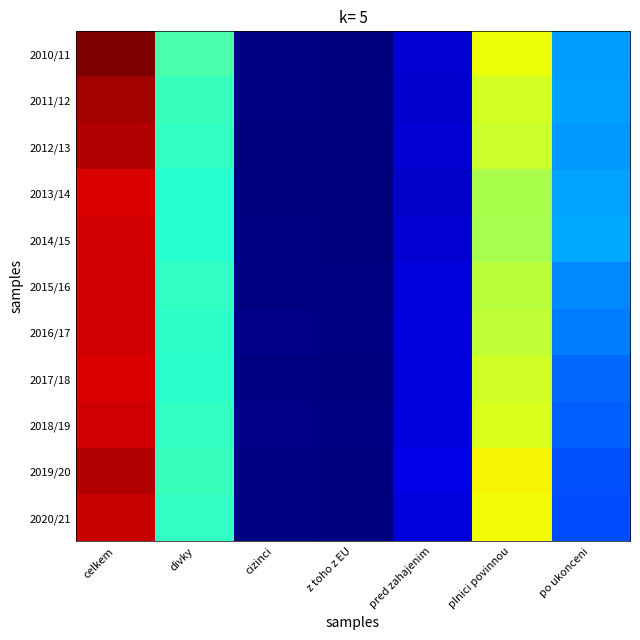

Reading left to right, transcribe all the data shown in this chart.

2010/11: celkem=1.0	divky=0.4	cizinci=0.0	z toho z EU=0.0	pred zahajenim=0.1	plnici povinnou=0.6	po ukonceni=0.3
2011/12: celkem=1.0	divky=0.4	cizinci=0.0	z toho z EU=0.0	pred zahajenim=0.1	plnici povinnou=0.6	po ukonceni=0.3
2012/13: celkem=1.0	divky=0.4	cizinci=0.0	z toho z EU=0.0	pred zahajenim=0.1	plnici povinnou=0.6	po ukonceni=0.3
2013/14: celkem=0.9	divky=0.4	cizinci=0.0	z toho z EU=0.0	pred zahajenim=0.1	plnici povinnou=0.6	po ukonceni=0.3
2014/15: celkem=0.9	divky=0.4	cizinci=0.0	z toho z EU=0.0	pred zahajenim=0.1	plnici povinnou=0.6	po ukonceni=0.3
2015/16: celkem=0.9	divky=0.4	cizinci=0.0	z toho z EU=0.0	pred zahajenim=0.1	plnici povinnou=0.6	po ukonceni=0.3
2016/17: celkem=0.9	divky=0.4	cizinci=0.0	z toho z EU=0.0	pred zahajenim=0.1	plnici povinnou=0.6	po ukonceni=0.2
2017/18: celkem=0.9	divky=0.4	cizinci=0.0	z toho z EU=0.0	pred zahajenim=0.1	plnici povinnou=0.6	po ukonceni=0.2
2018/19: celkem=0.9	divky=0.4	cizinci=0.0	z toho z EU=0.0	pred zahajenim=0.1	plnici povinnou=0.6	po ukonceni=0.2
2019/20: celkem=1.0	divky=0.4	cizinci=0.0	z toho z EU=0.0	pred zahajenim=0.1	plnici povinnou=0.6	po ukonceni=0.2
2020/21: celkem=0.9	divky=0.4	cizinci=0.0	z toho z EU=0.0	pred zahajenim=0.1	plnici povinnou=0.6	po ukonceni=0.2